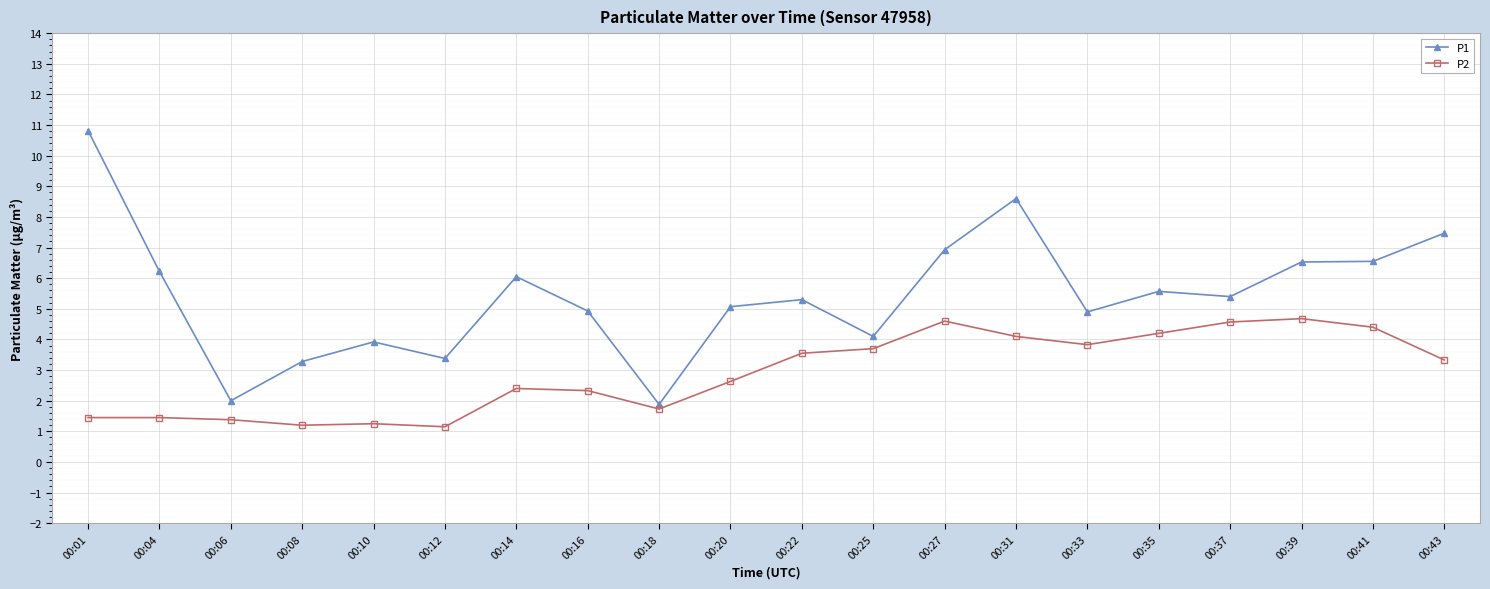

Where is P1 nearest to the value 6?

00:14